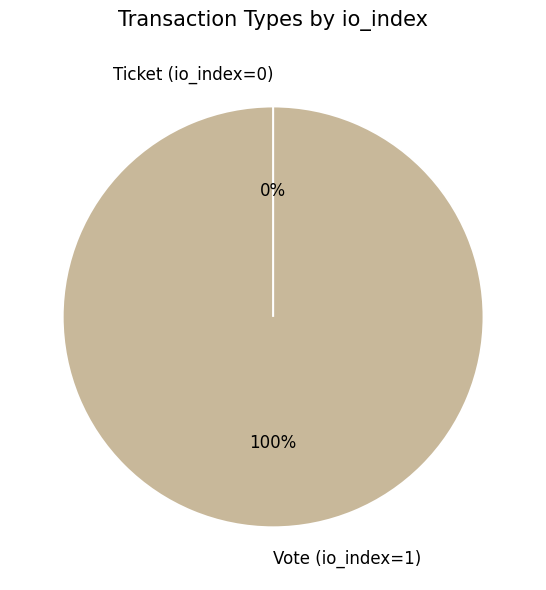

Which slice is the smallest?

Ticket (io_index=0)